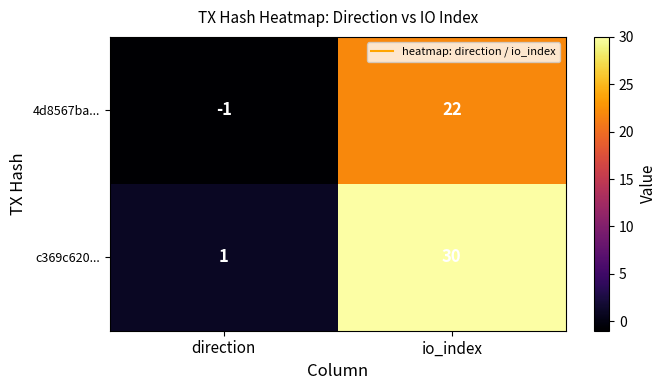

At which category is the sum across all series the highest?

io_index